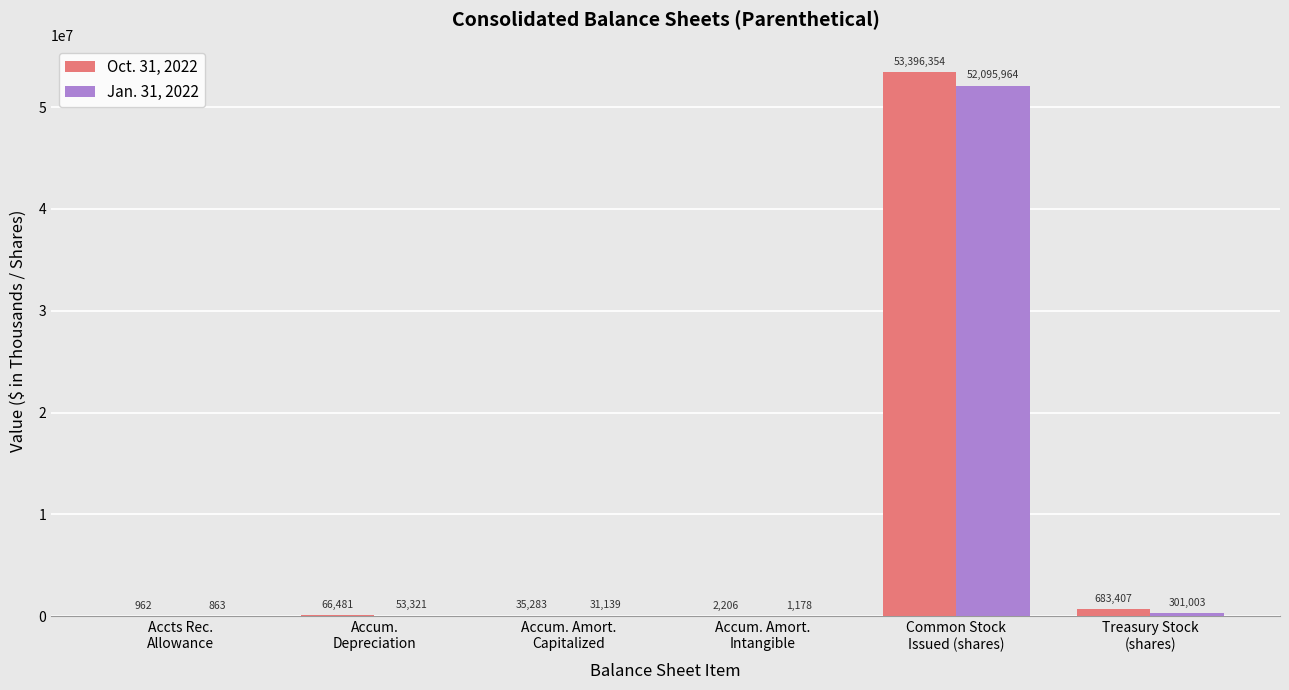

What is the maximum value for Jan. 31, 2022?

52095964